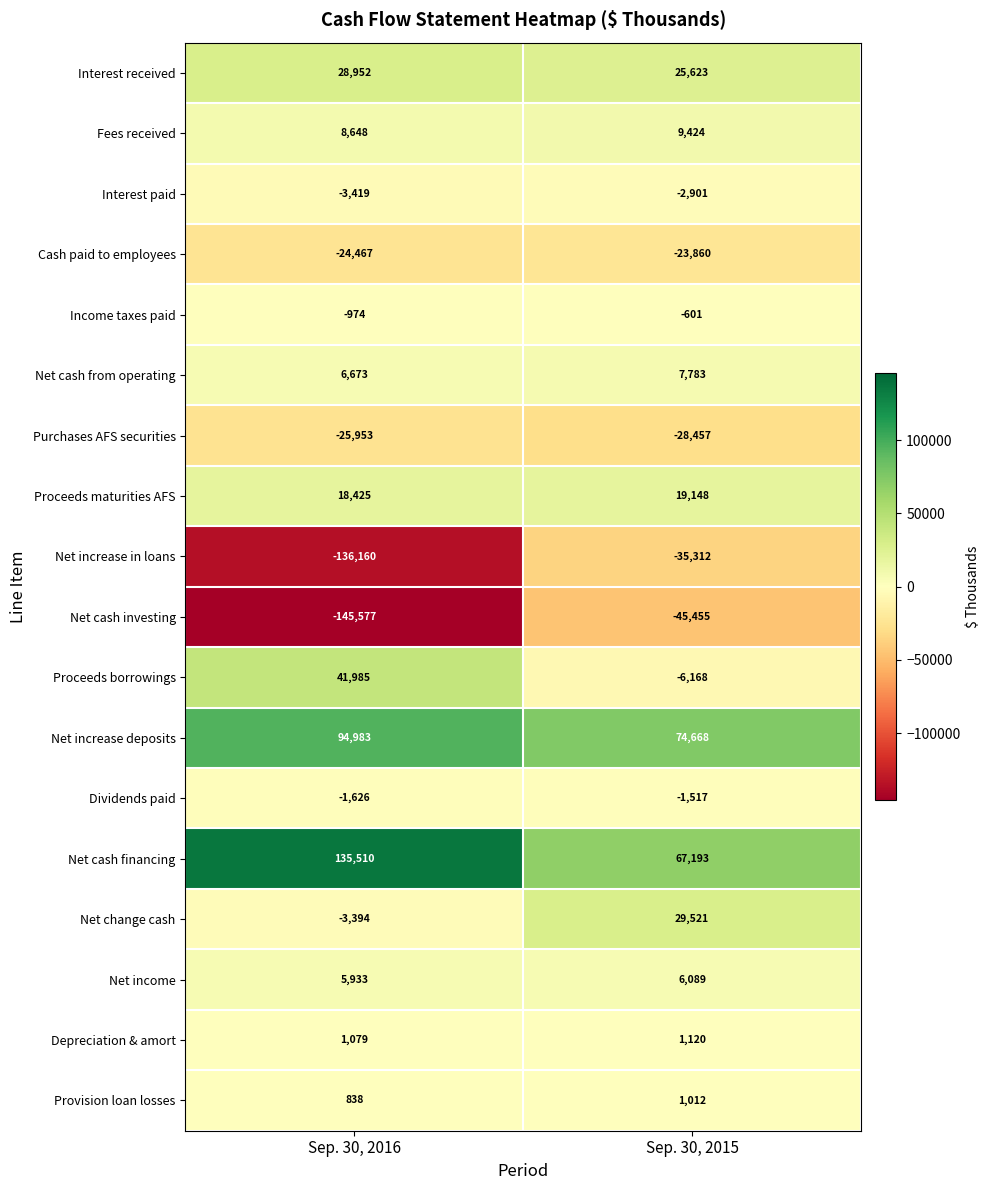

Which series has the largest total across all categories?

Net cash financing